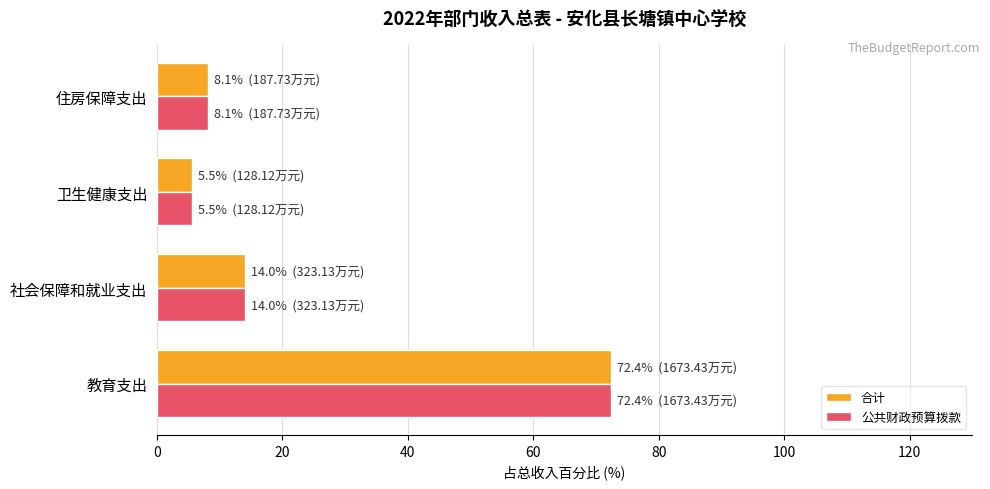

Is it true that 合计 equals 14.0 at 社会保障和就业支出?

True